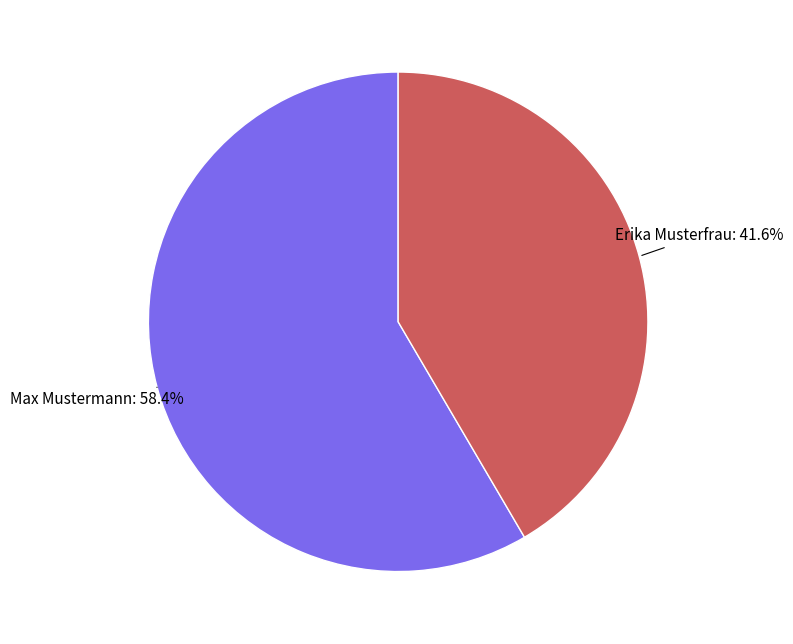

Is there any slice that represents more than half of the pie?

Yes